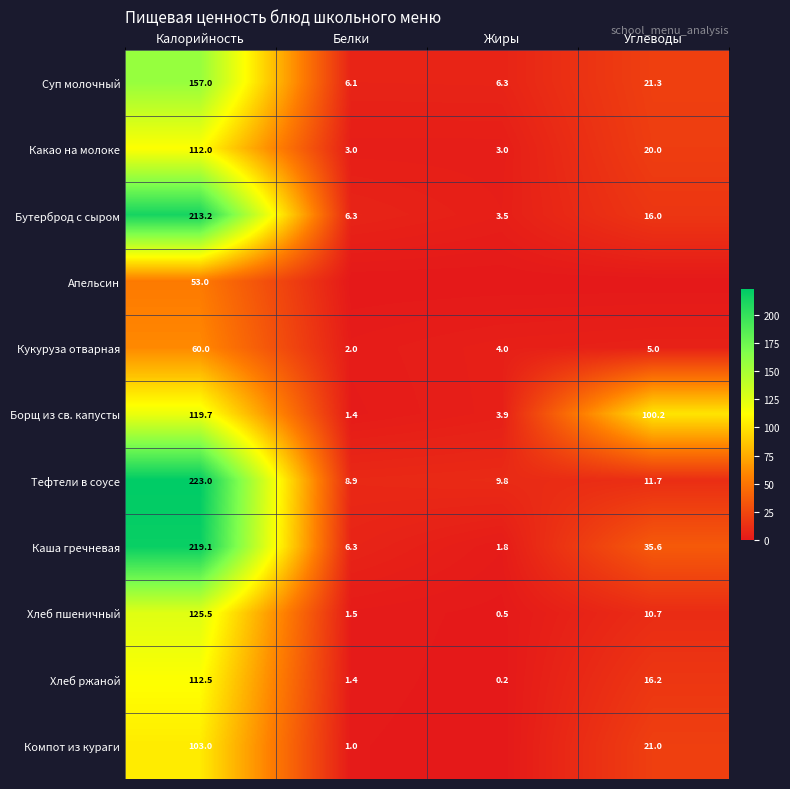

At which category does the chart reach its minimum across all series?

Белки